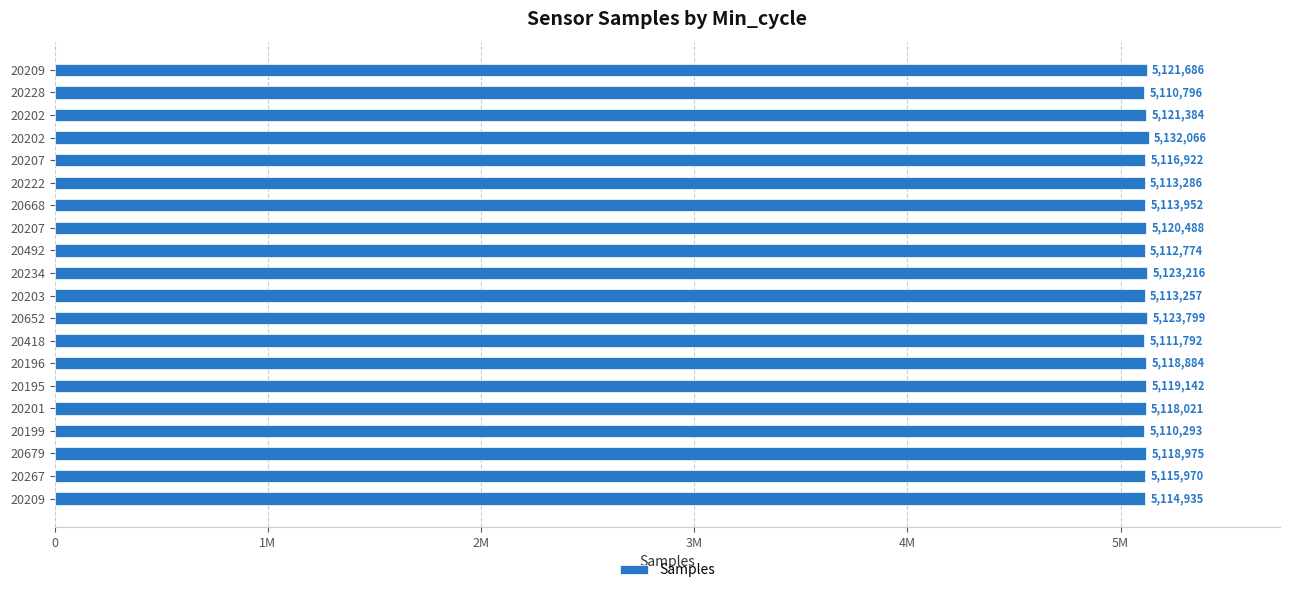

Are the bars horizontal?

Yes